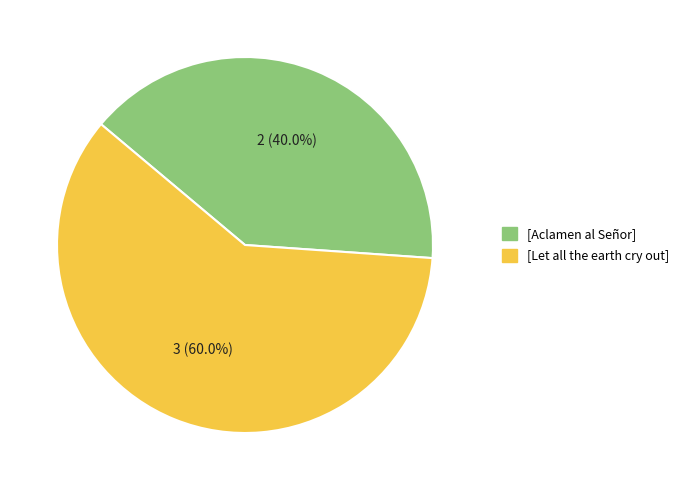

To the nearest percent, what is the combined percentage of [Let all the earth cry out] and [Aclamen al Señor]?

100%